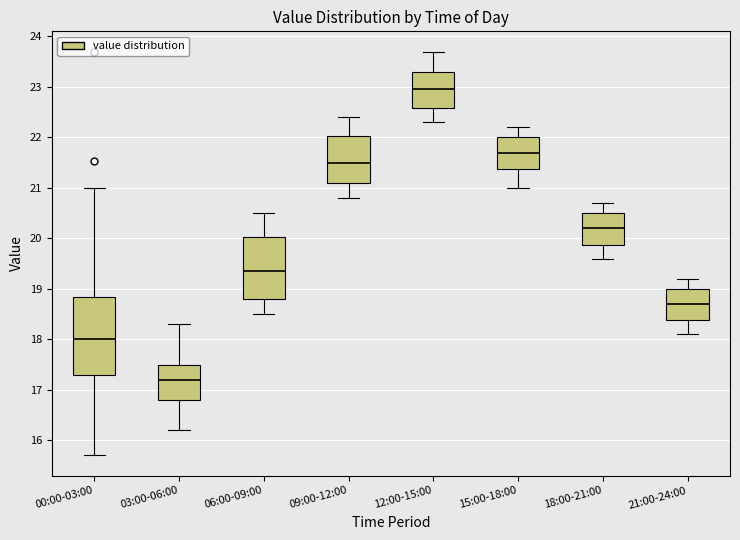

Where is the upper edge of the box for 06:00-09:00 on the y-axis? The values are not printed on the chart, so give them approximately, as read against the axis.

20.0